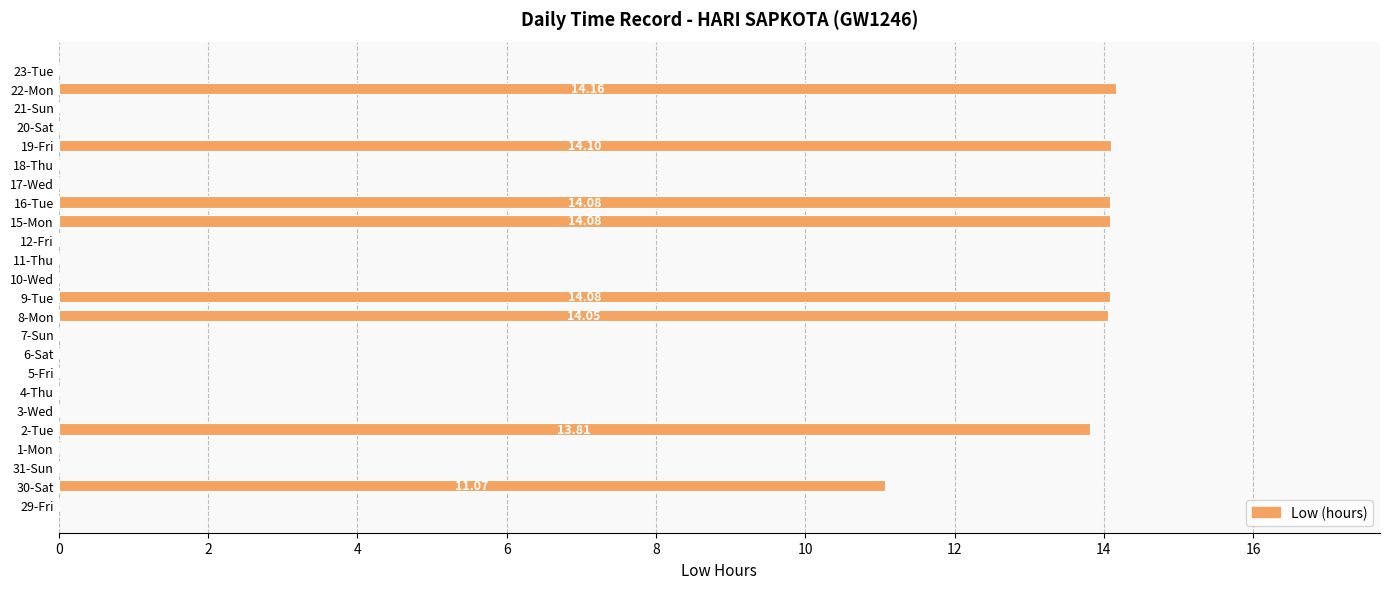

Which has a higher value, 20-Sat or 2-Tue?

2-Tue